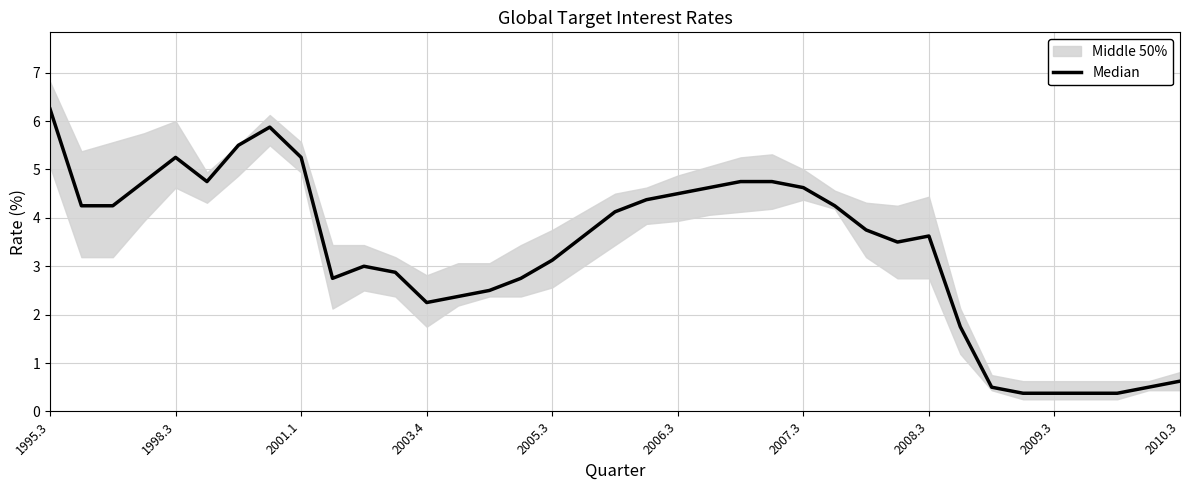

How many points are higher than both their immediate neighbors (excluding endpoints)?

4